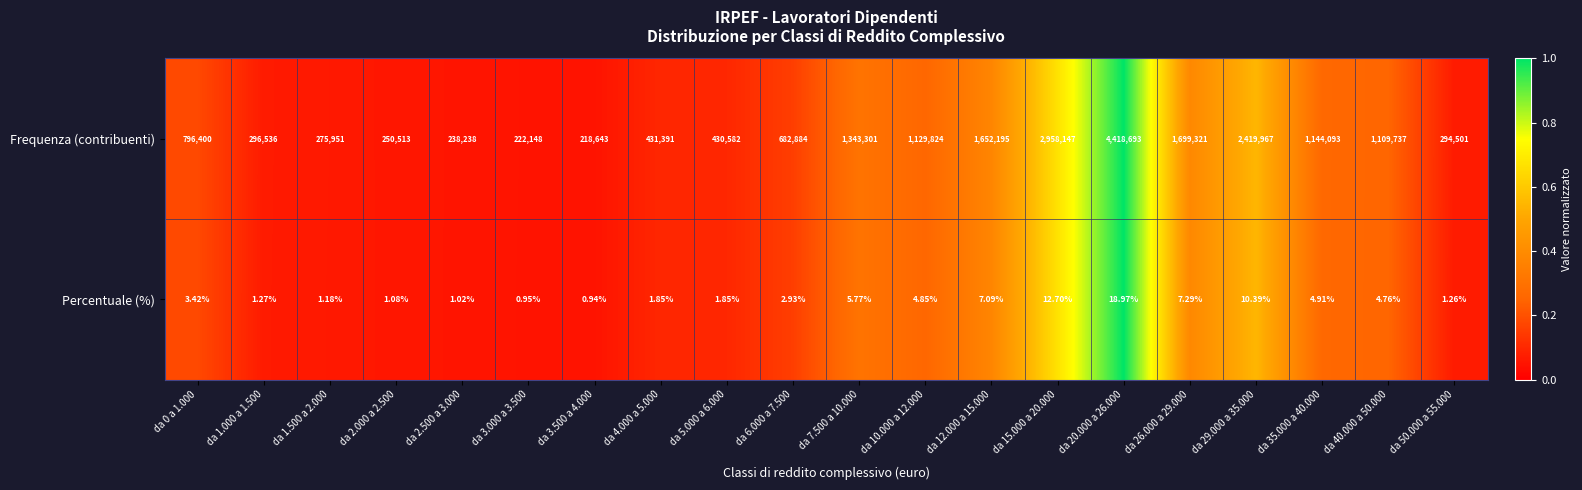

At which category does the chart reach its minimum across all series?

da 3.500 a 4.000